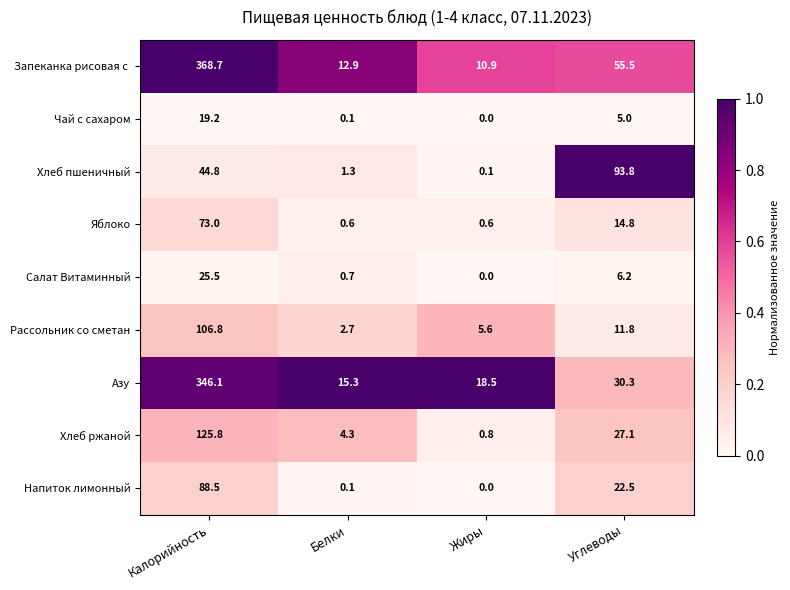

How many series are shown in this chart?

9